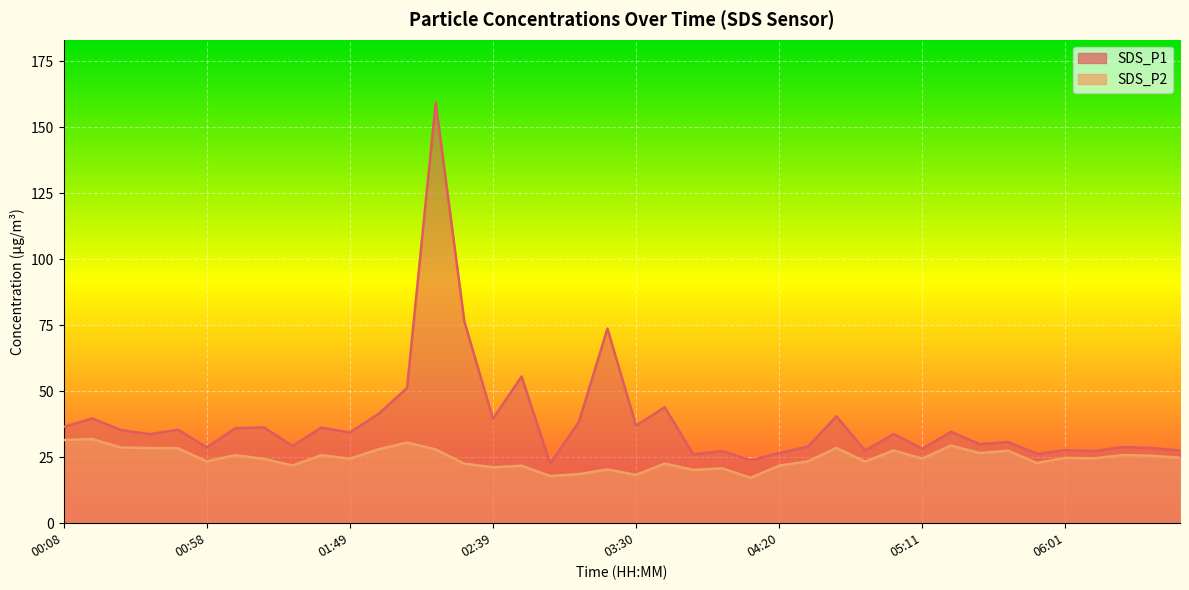

Rank the series by their average value, from lowest to highest.

SDS_P2, SDS_P1